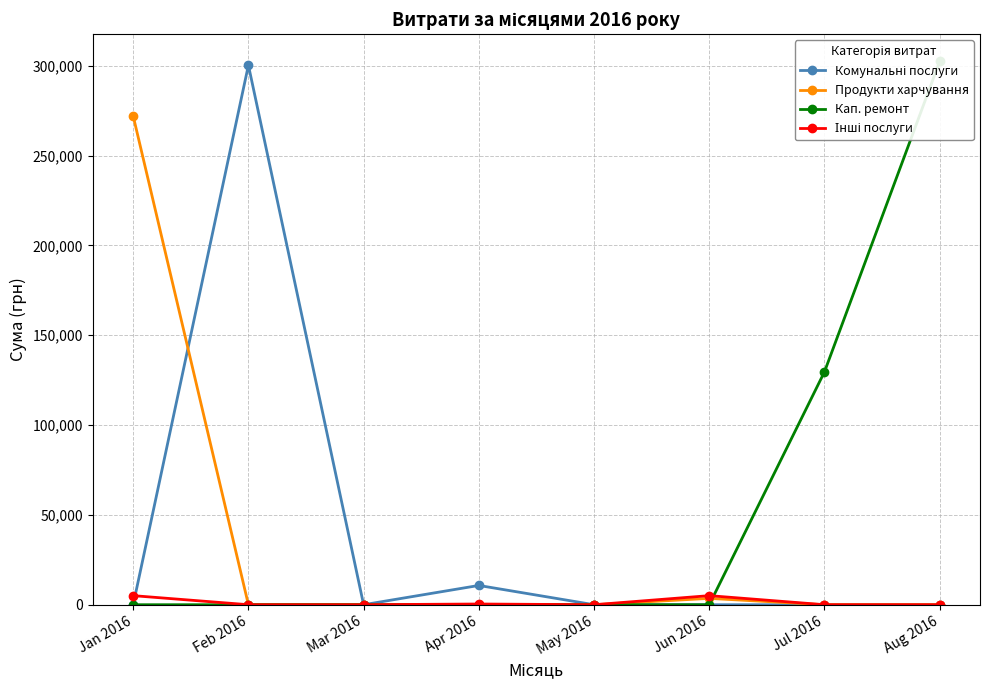

Which series has the largest total across all categories?

Кап. ремонт